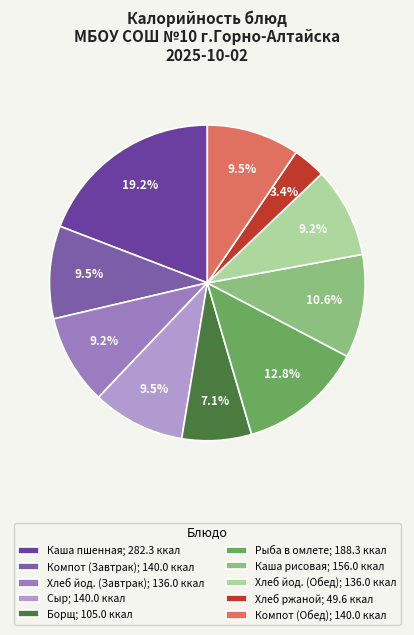

How many slices are in this pie chart?

10